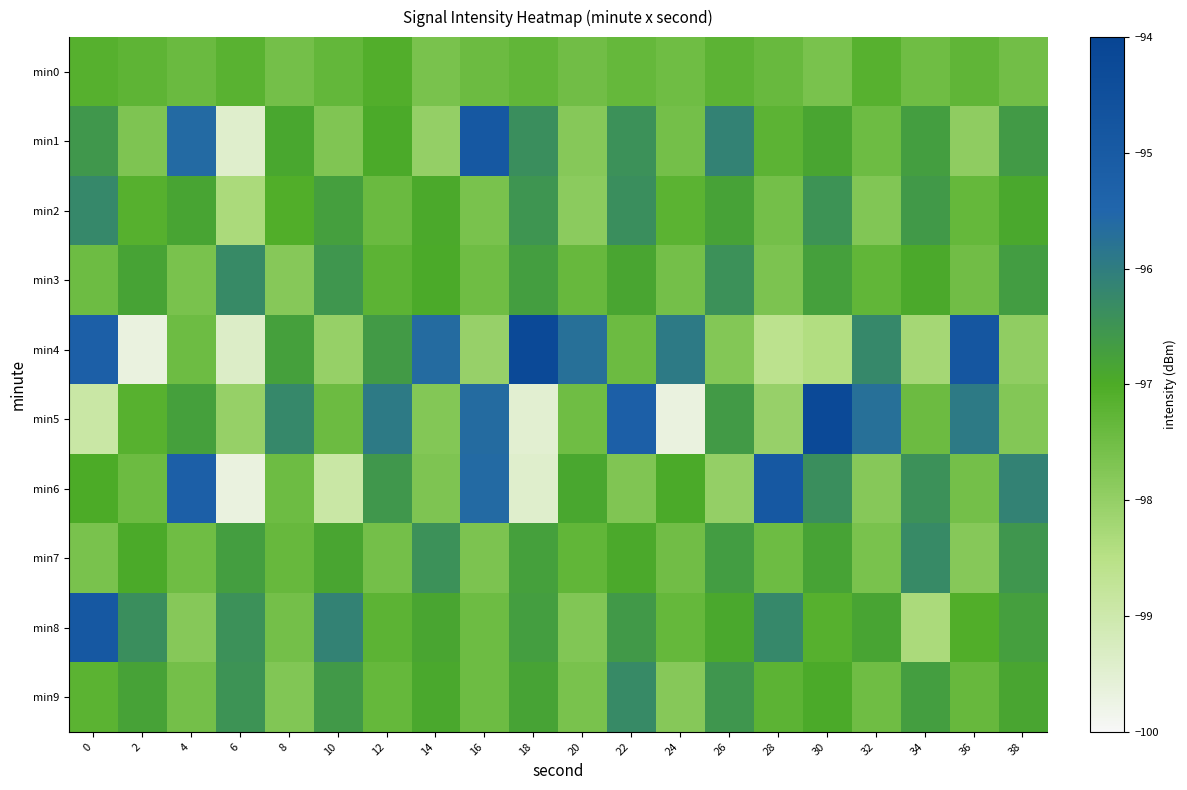

Between 12 and 2, which is larger?

12